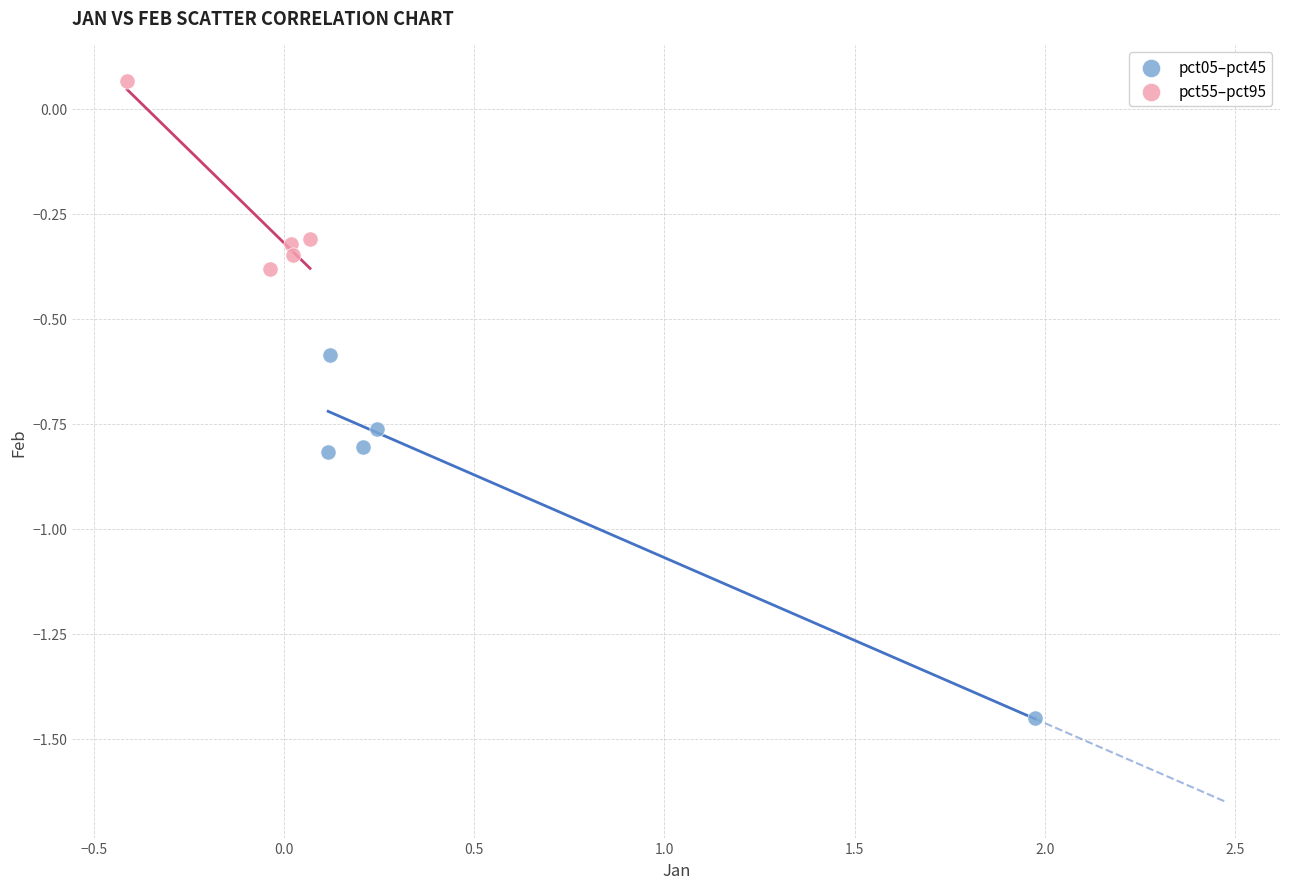

What are all the series names shown in the legend?

pct05–pct45, pct55–pct95